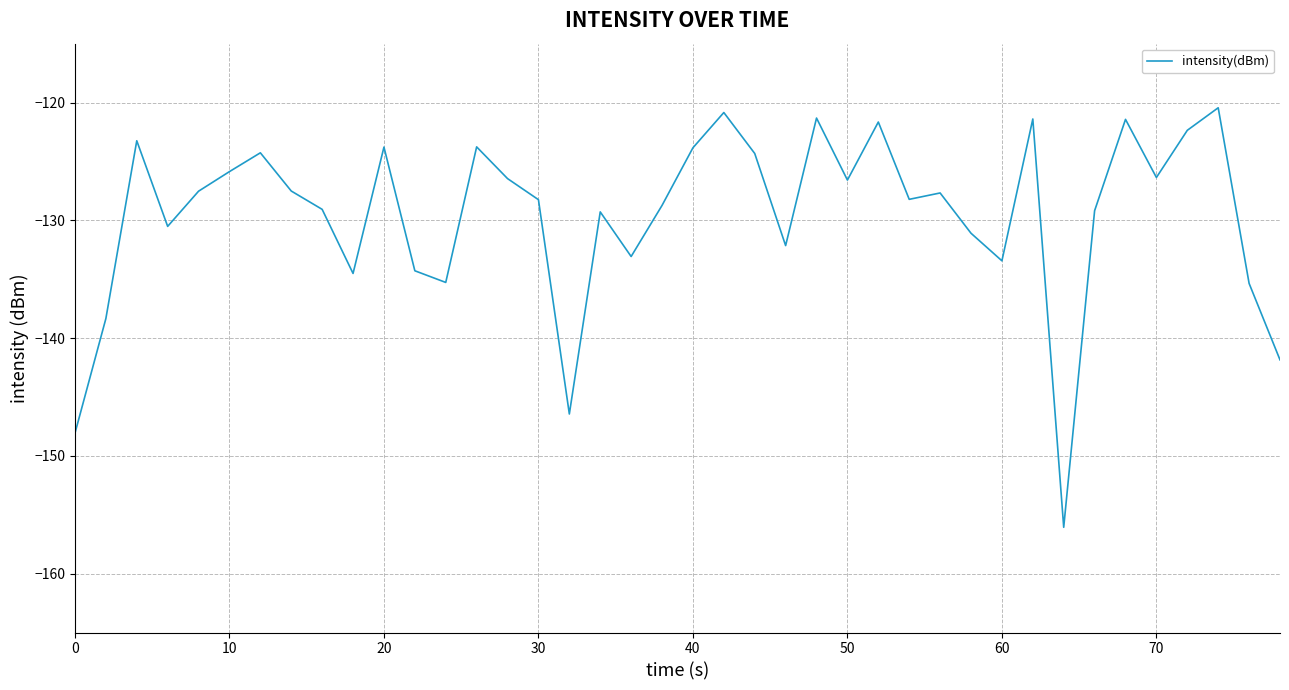

Is this an area chart (filled region under the line)?

No